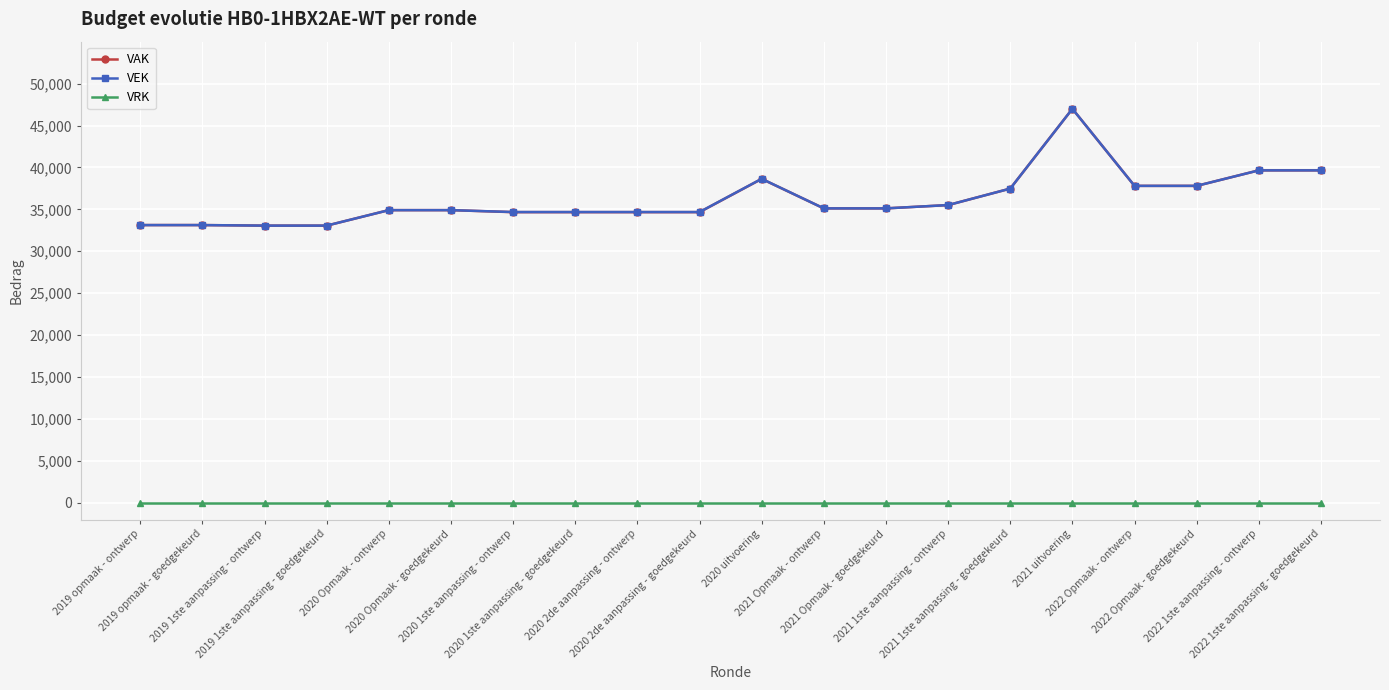

What is the difference between the maximum and minimum values in the VEK series?

13934